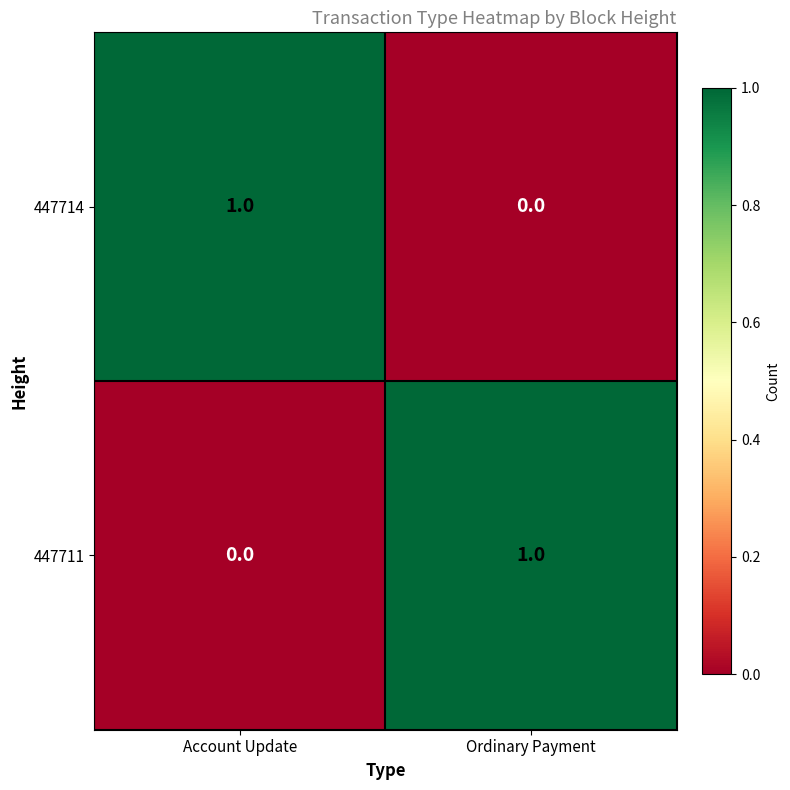

At which label does 447711 reach its peak?

Ordinary Payment